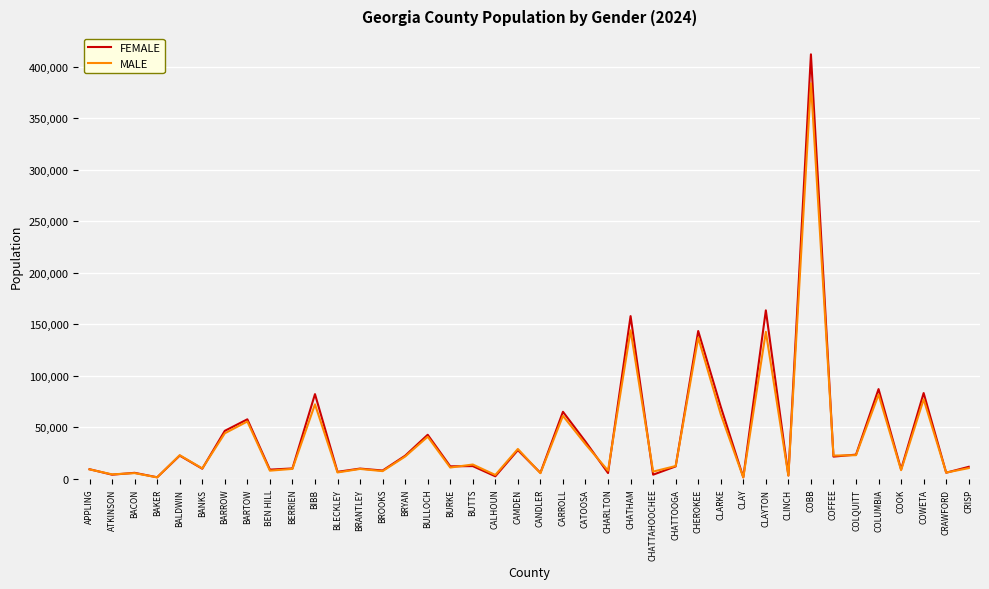

What is the total value across all series at BUTTS?

26278